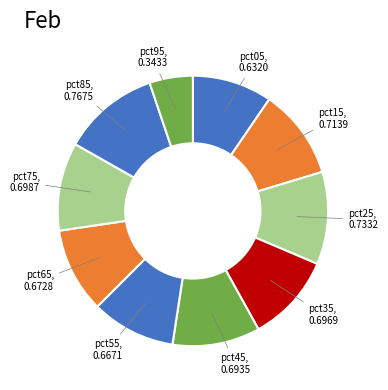

Rank the categories by value from highest to lowest.

pct85, pct25, pct15, pct75, pct35, pct45, pct65, pct55, pct05, pct95